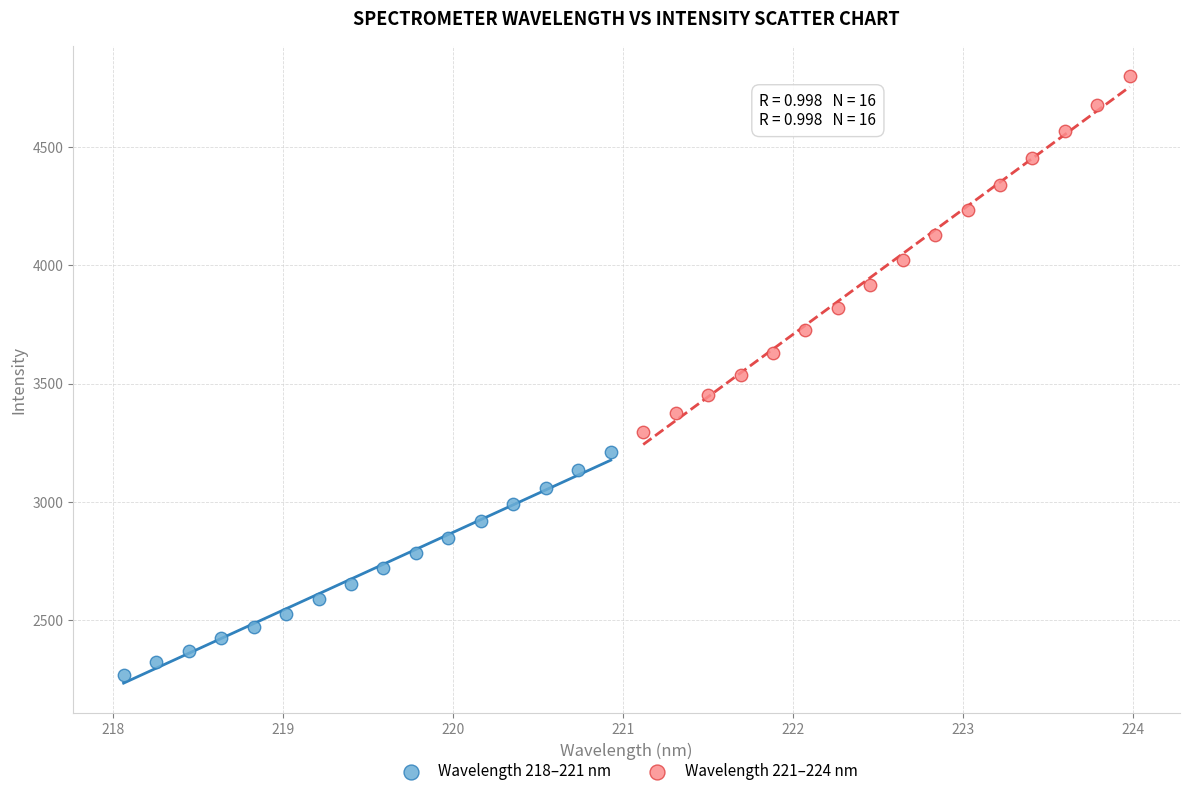

Which series contains the highest Y value?

Wavelength 221–224 nm